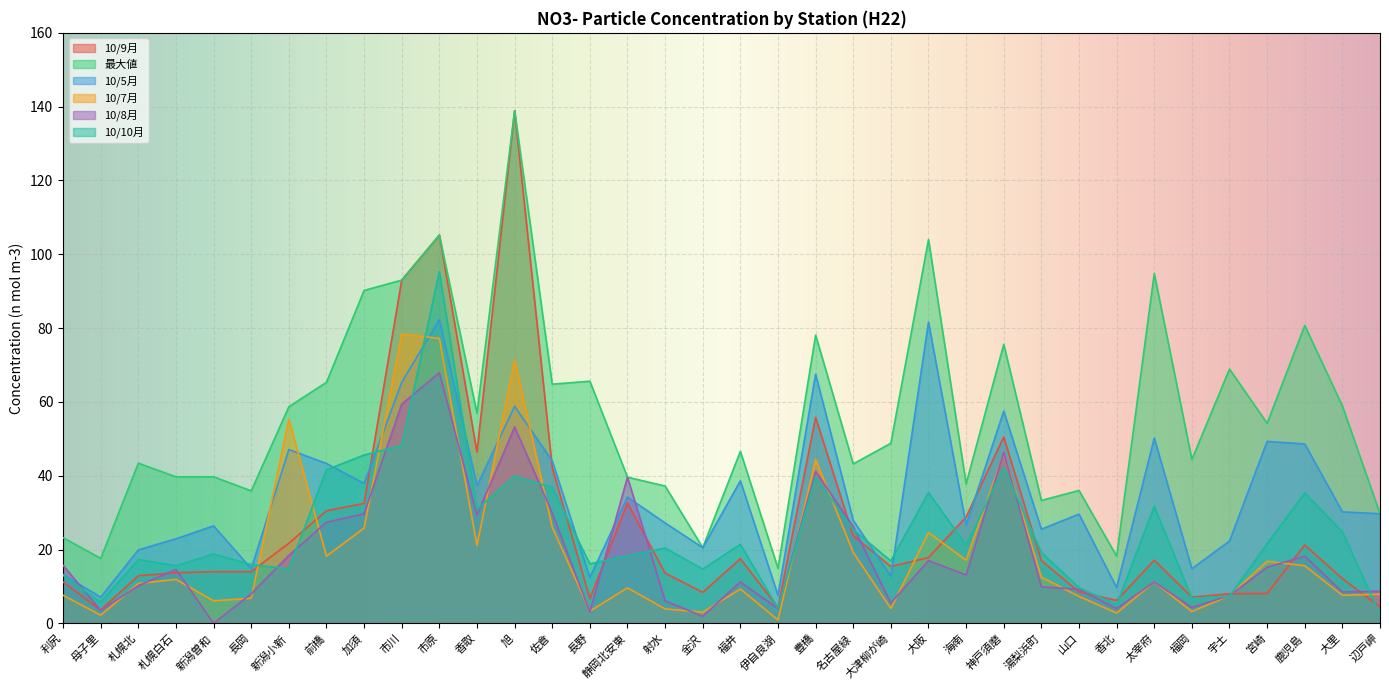

Where is the first local maximum for 10/8月?

札幌白石